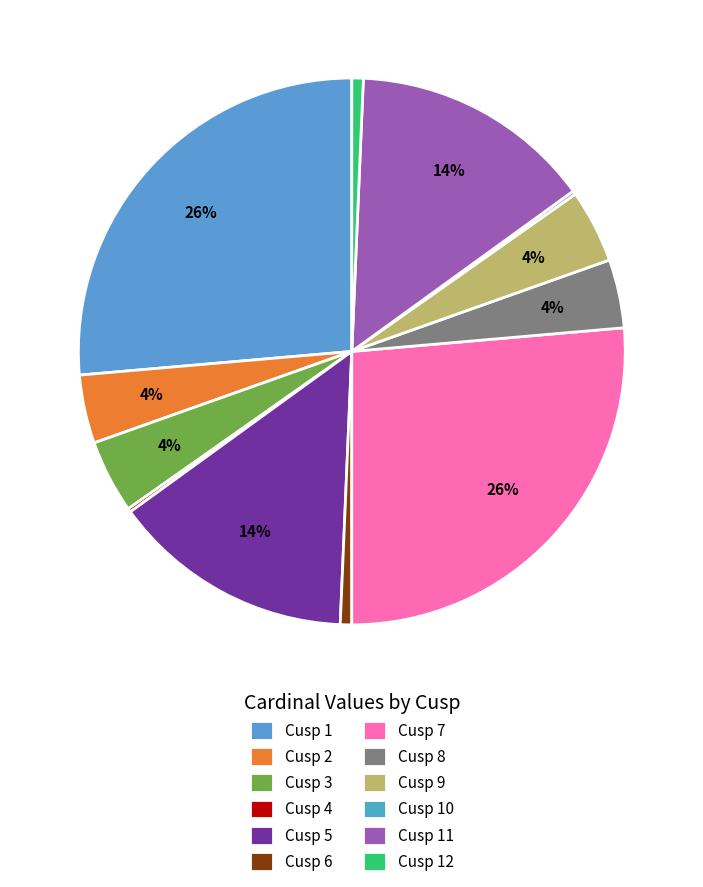

What percentage do Cusp 11 and Cusp 8 together represent?

18.4%